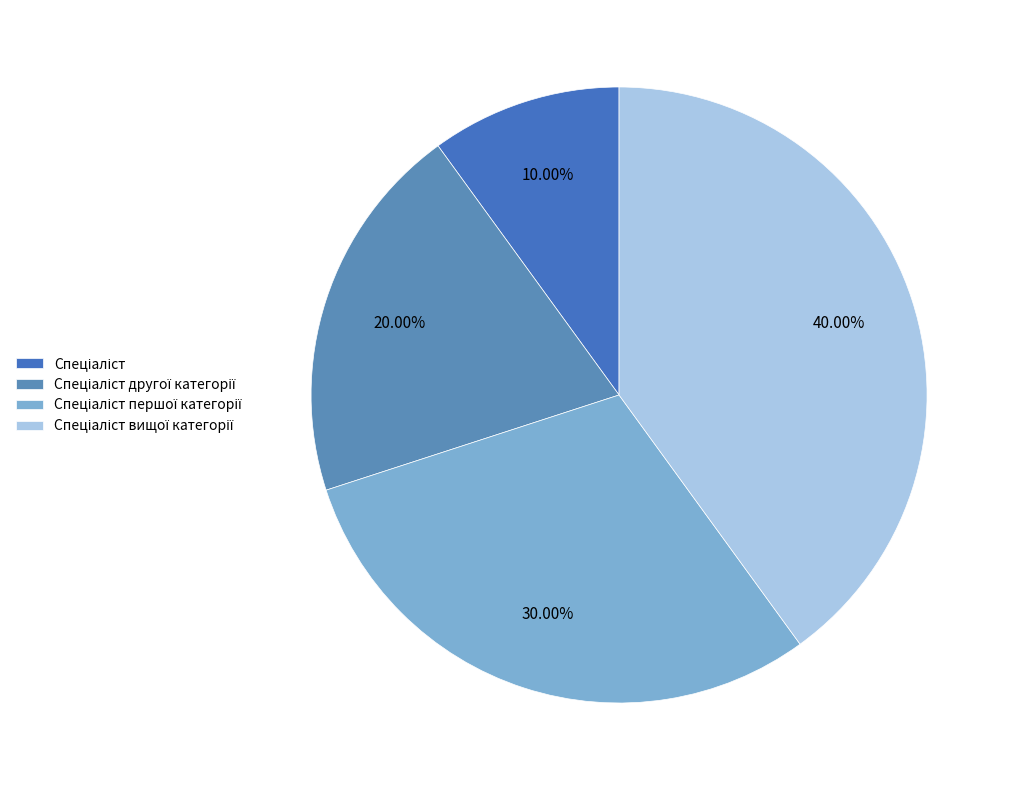

How many segments does this pie chart have?

4